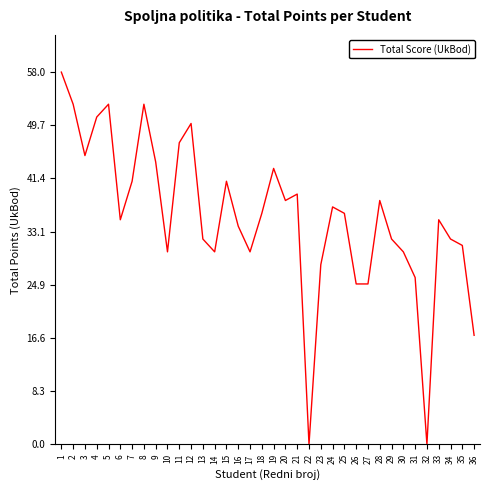

The value at 20 is 21. True or false?

False